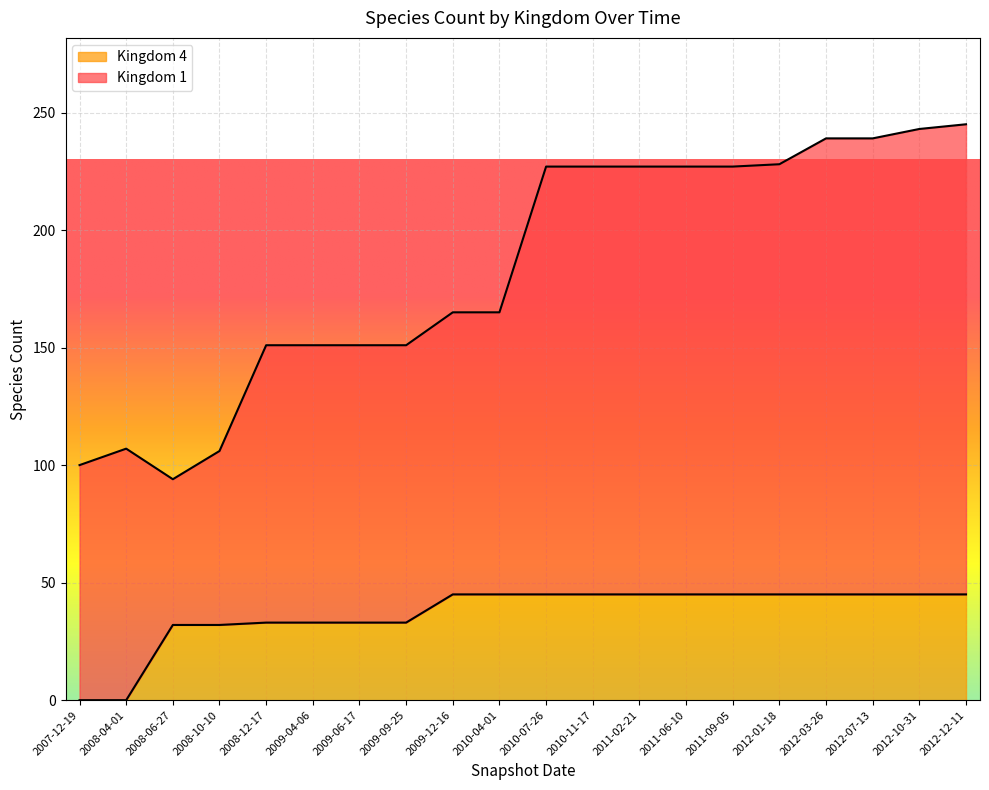

True or false: Kingdom 4 has more than 2 interior local peaks.

False